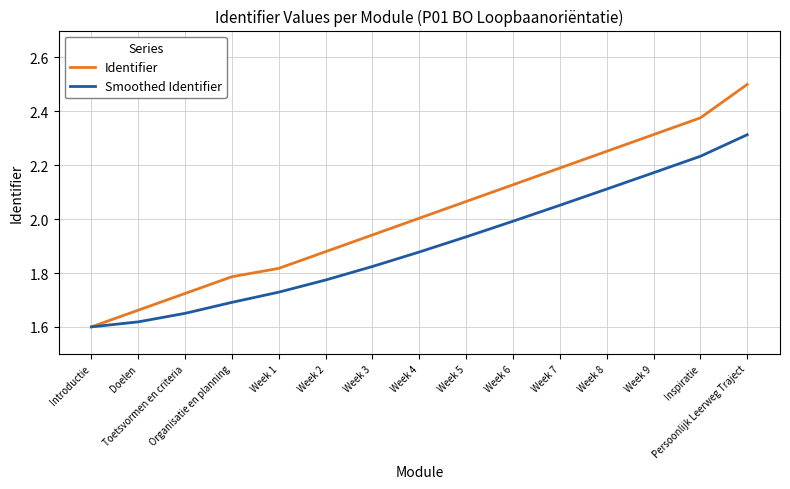

What is the average value of the Identifier series?

2.0